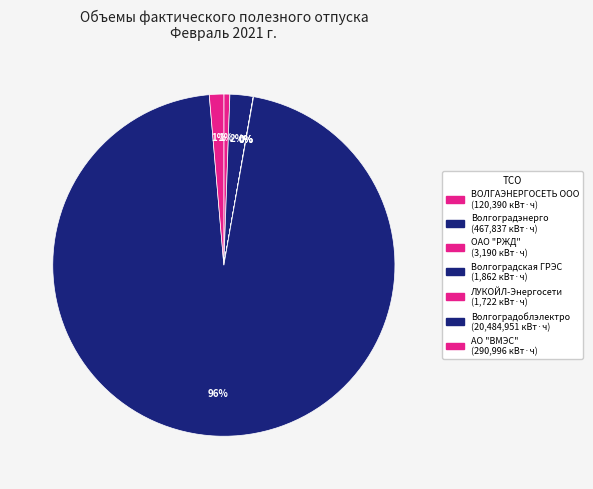

What is the total percentage of ЛУКОЙЛ-Энергосети and Волгоградэнерго?

2.2%